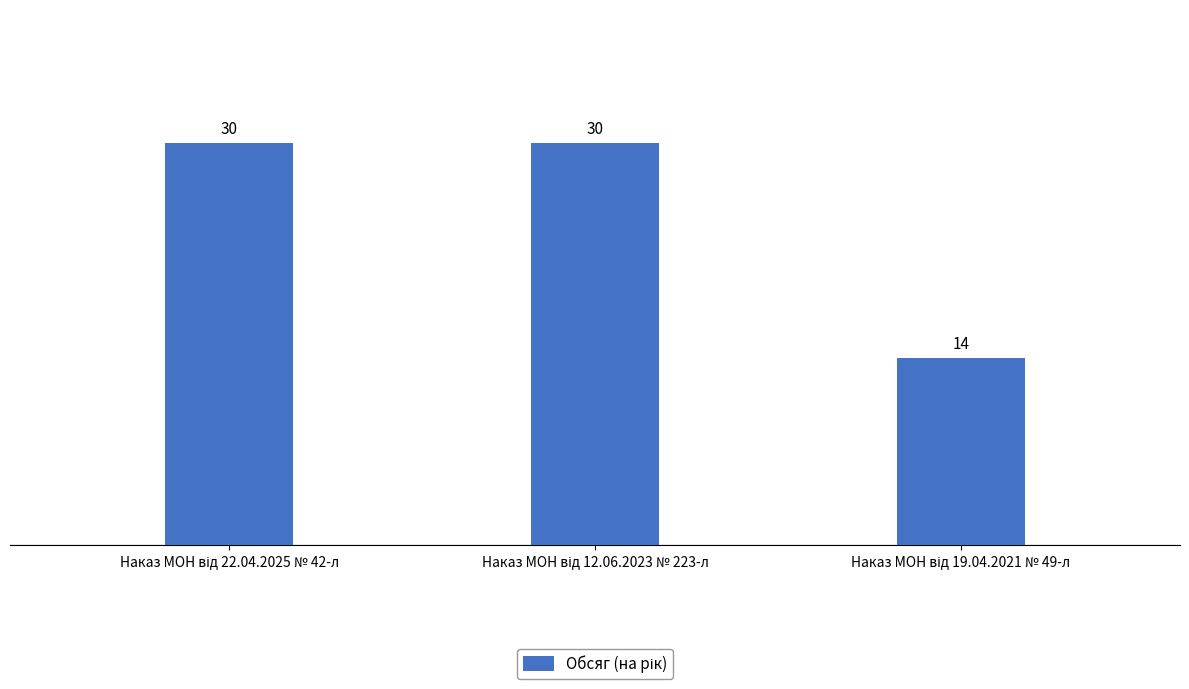

What is the average value?

25